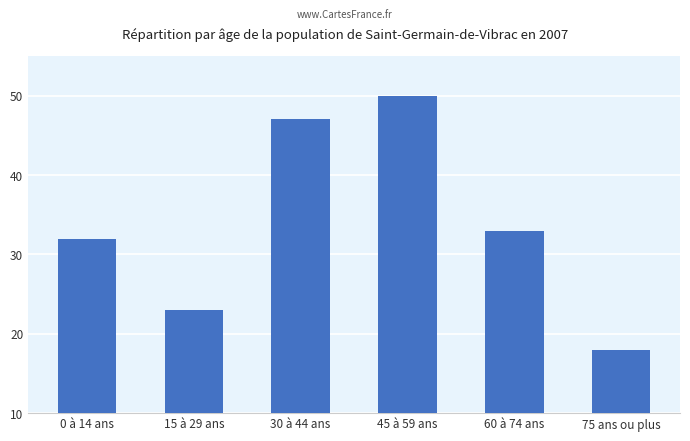

What is the label of the 5th bar from the right?

15 à 29 ans